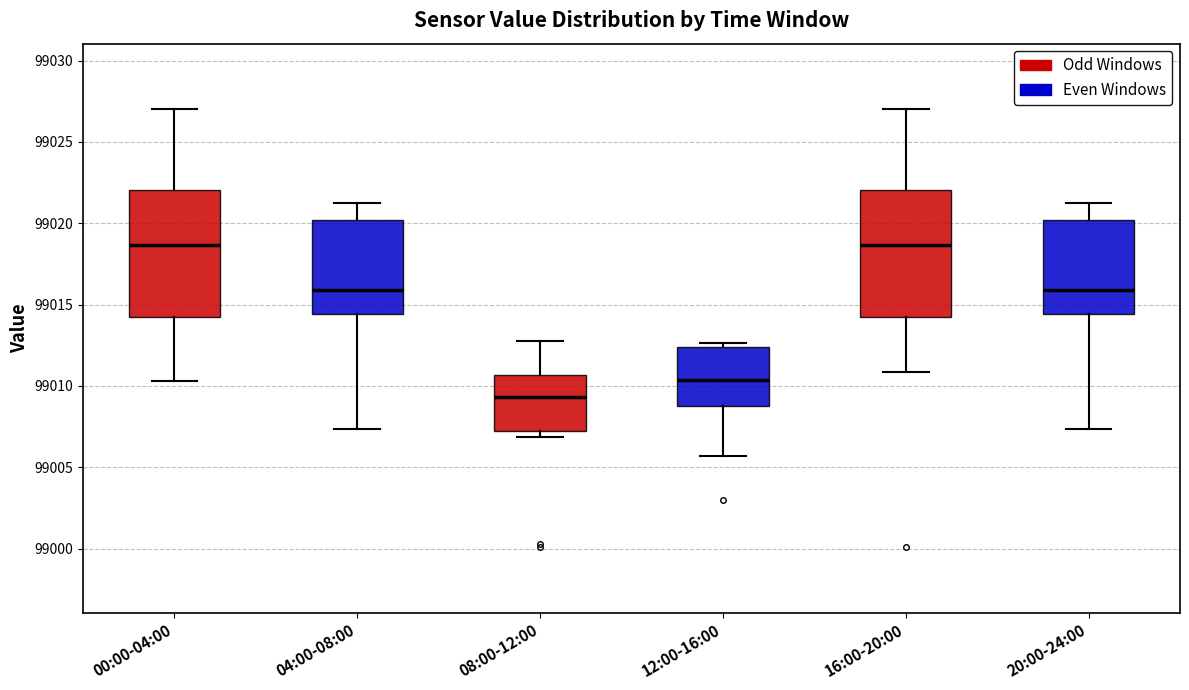

Where is the upper edge of the box for 12:00-16:00 on the y-axis? The values are not printed on the chart, so give them approximately, as read against the axis.

99012.5